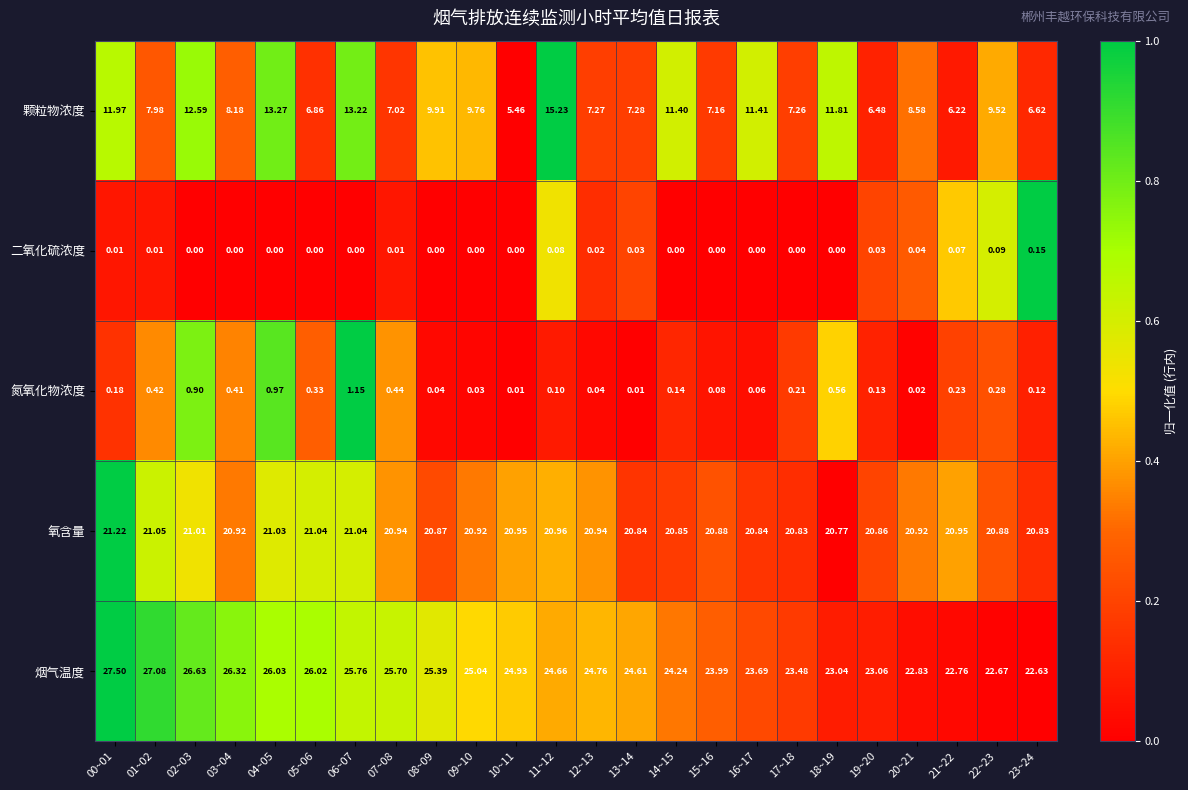

Which series has the widest spread of values?

颗粒物浓度